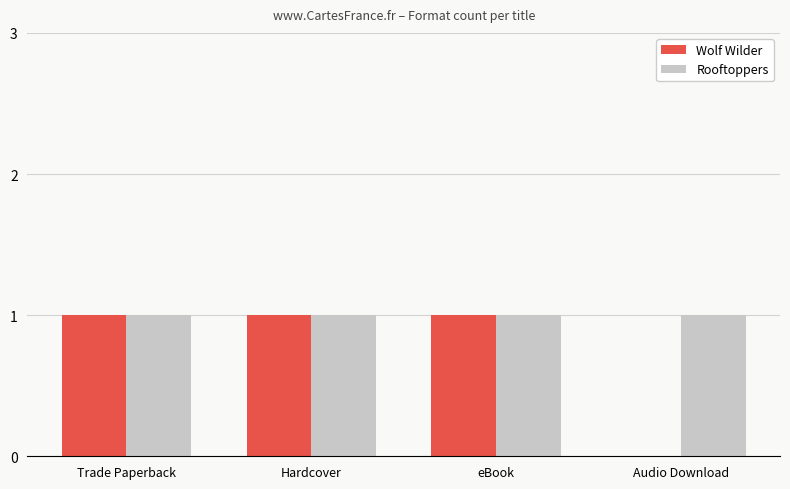

Reading left to right, transcribe all the data shown in this chart.

Wolf Wilder: Trade Paperback=1	Hardcover=1	eBook=1	Audio Download=0
Rooftoppers: Trade Paperback=1	Hardcover=1	eBook=1	Audio Download=1